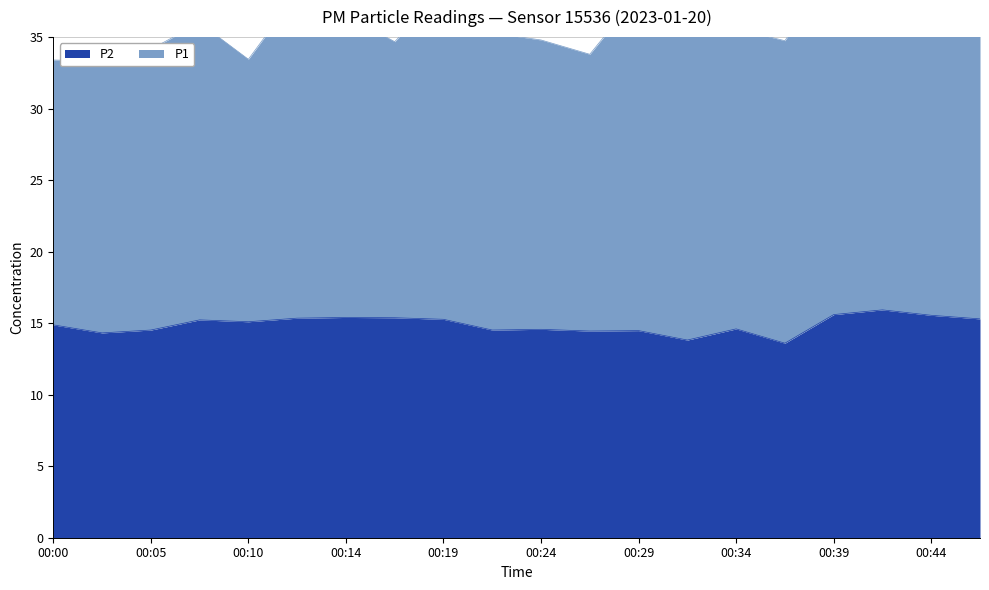

How many interior local valleys (lower than both neighbors) does the data have?

6